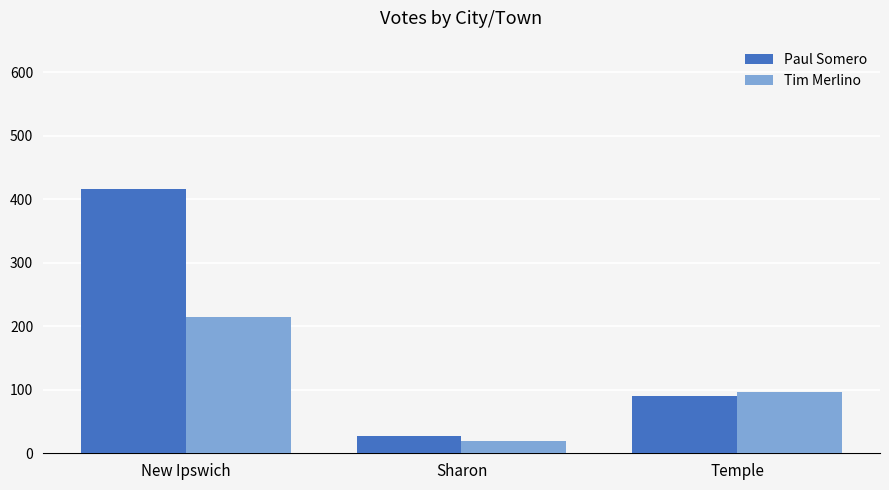

What is the average value of the Paul Somero series?

178